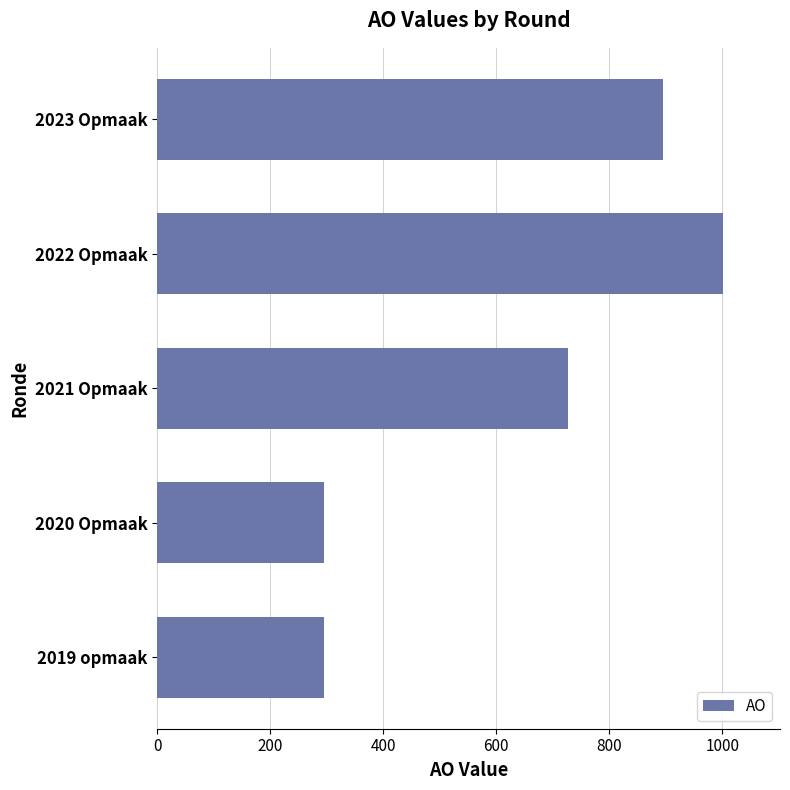

What is the difference between the second highest and second lowest values?

599